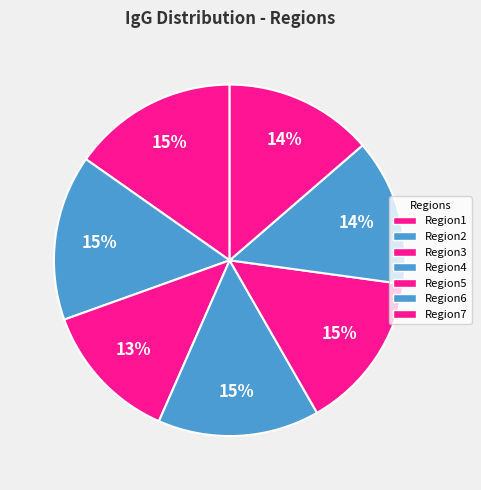

Is it true that Region3 is 13% of the pie?

True